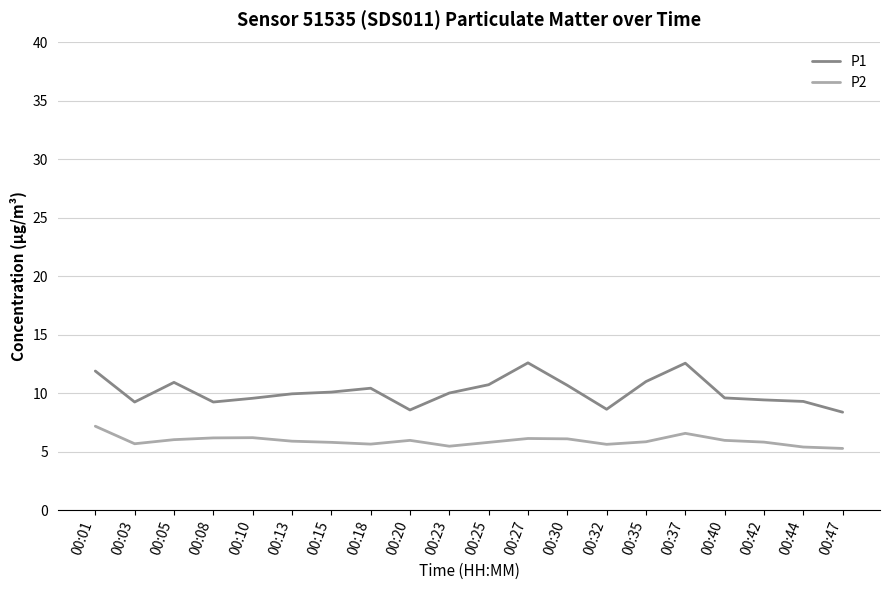

Between 00:01 and 00:32, which series saw the biggest shift?

P1